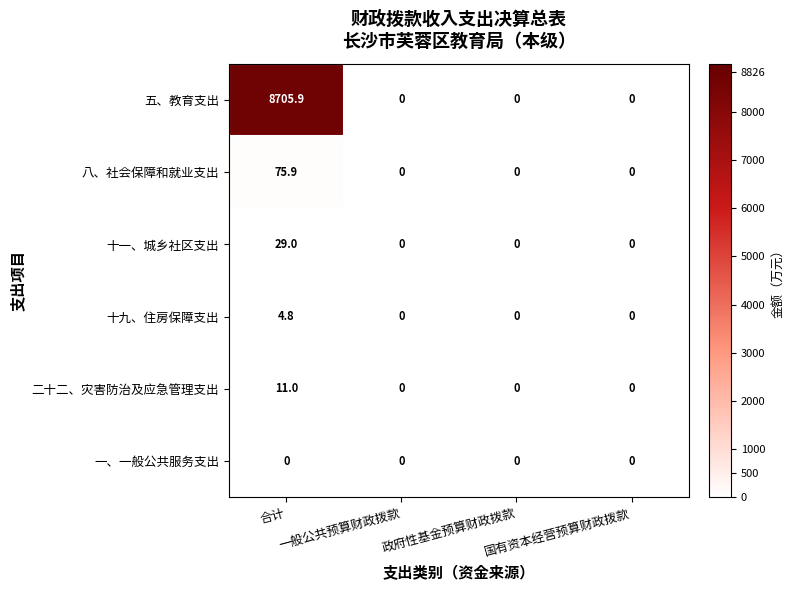

At which category is the sum across all series the highest?

合计